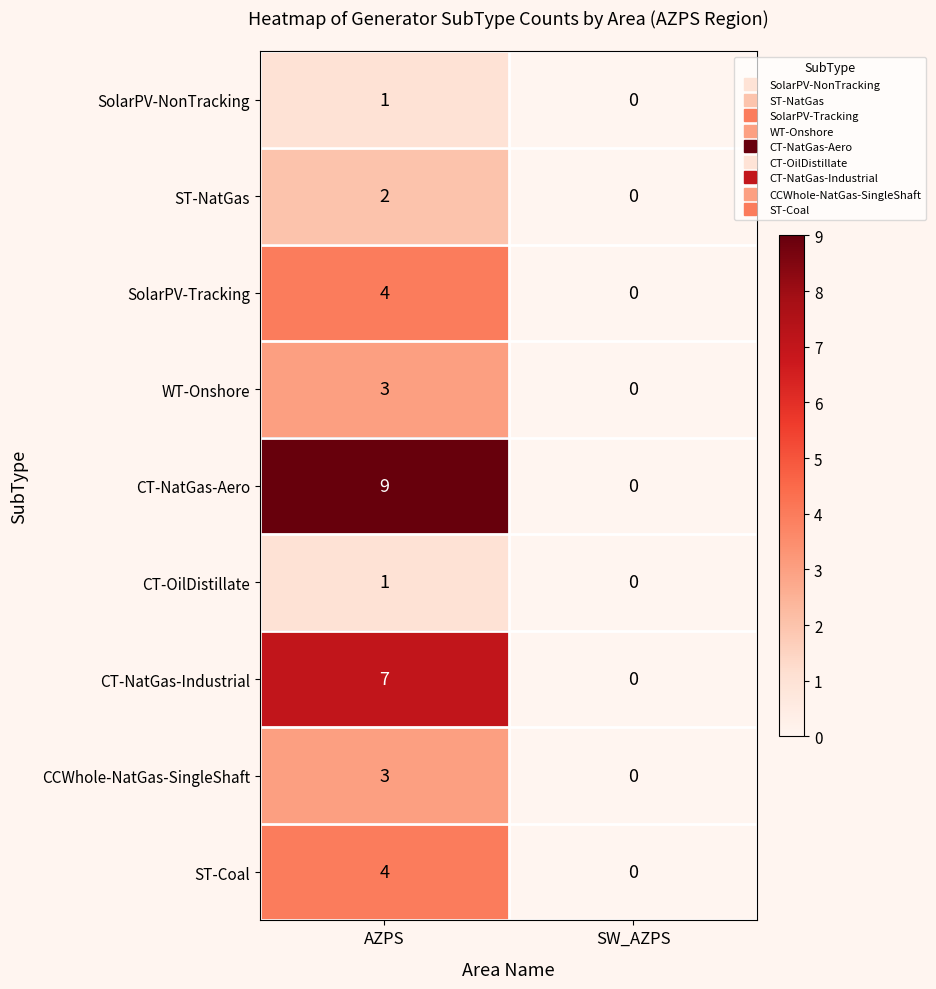

Is it true that CCWhole-NatGas-SingleShaft equals 3 at AZPS?

True